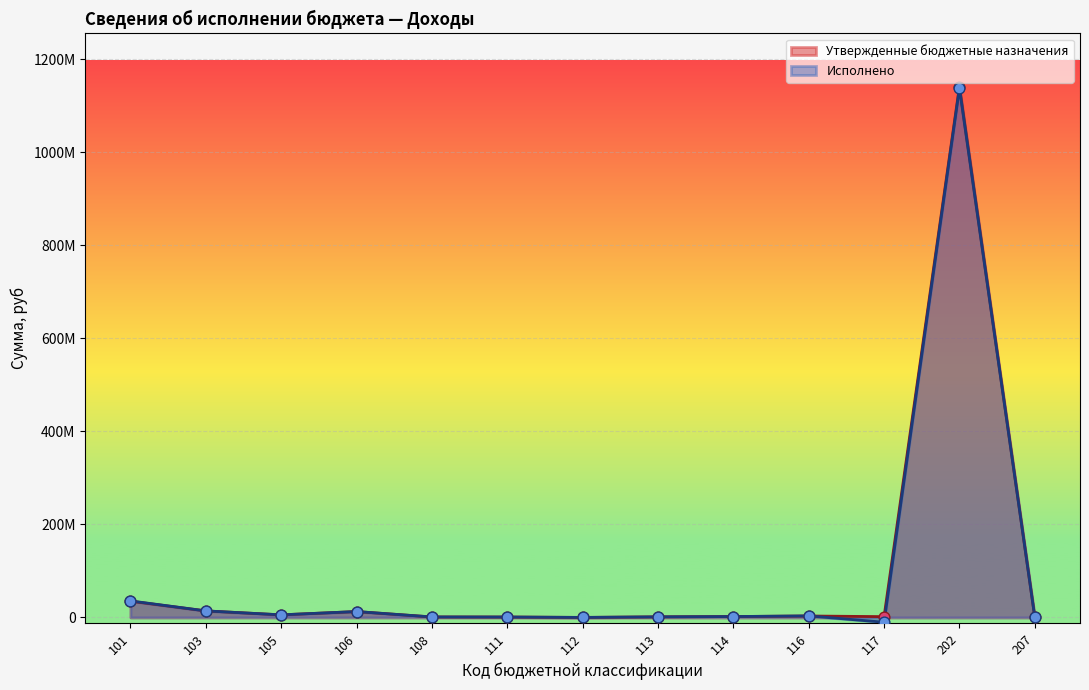

Is the value of Исполнено at 112 greater than the value of Утвержденные бюджетные назначения at 106?

No